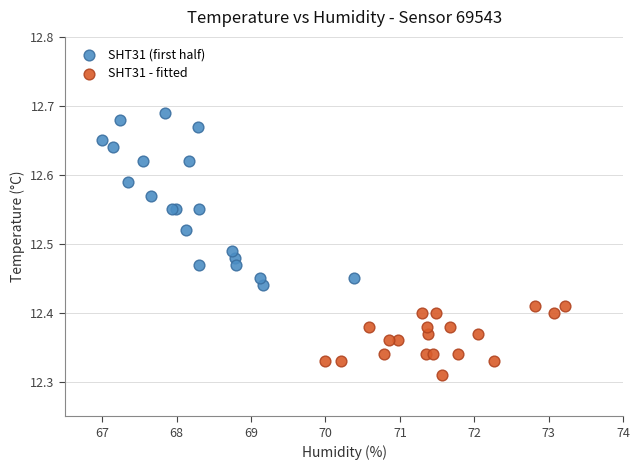

What are all the series names shown in the legend?

SHT31 (first half), SHT31 - fitted